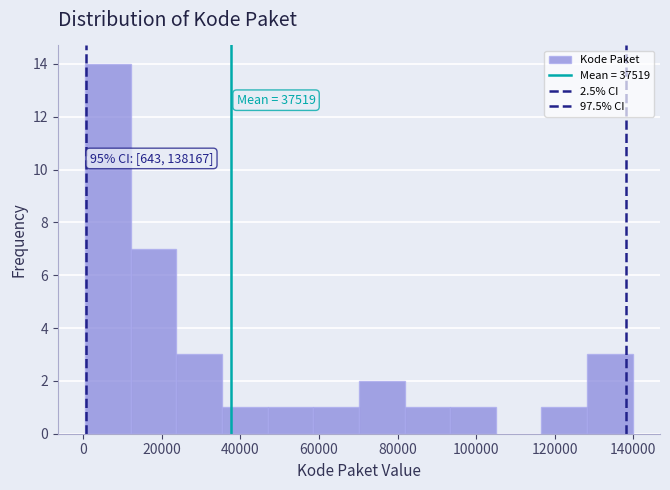

Over which range of the x-axis is the bar tallest?

0 to 12000